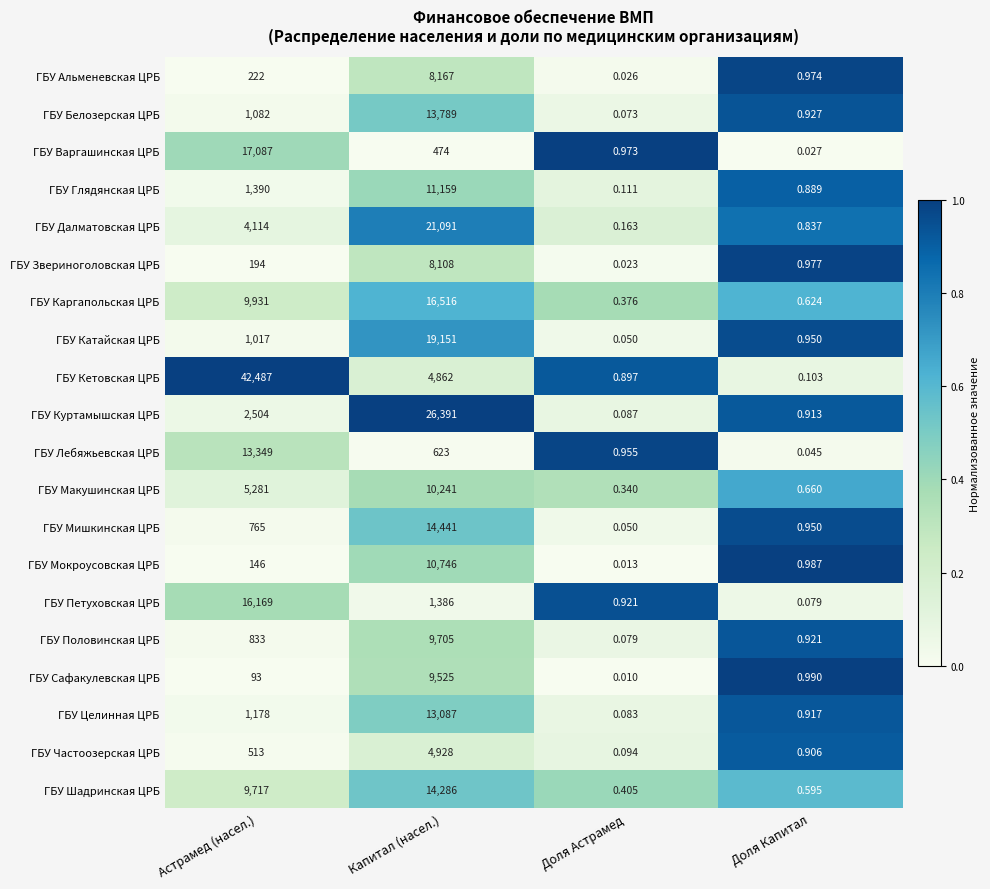

Is the value of ГБУ Шадринская ЦРБ at Астрамед (насел.) greater than the value of ГБУ Варгашинская ЦРБ at Доля Астрамед?

Yes